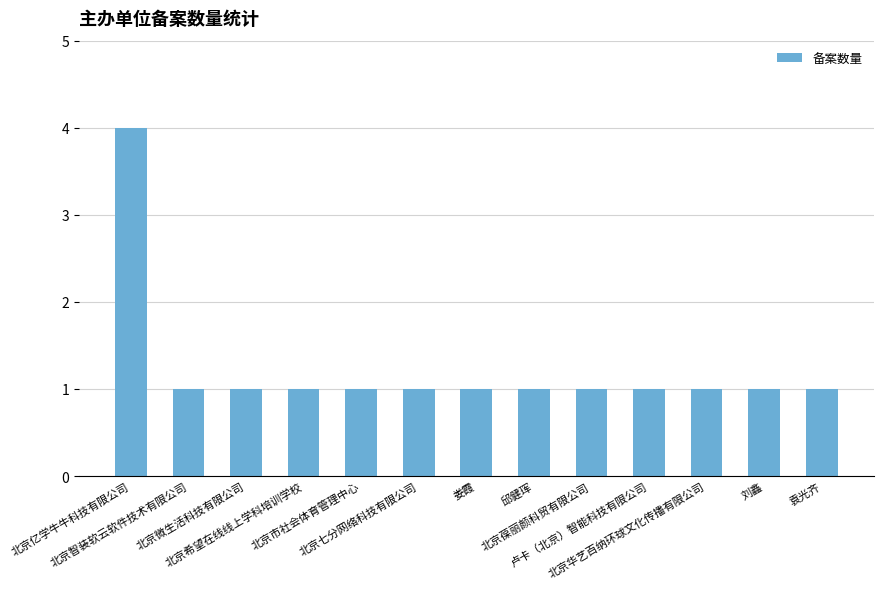

What is the difference between the maximum and minimum values?

3